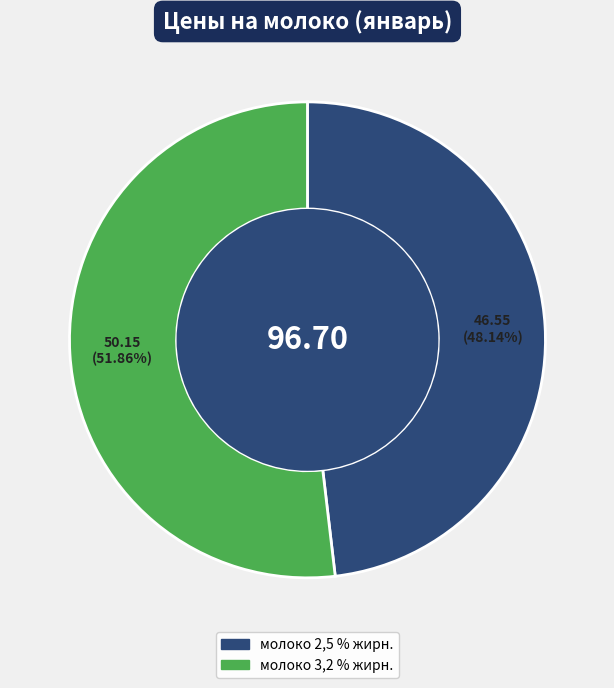

Count the number of slices in the pie.

2